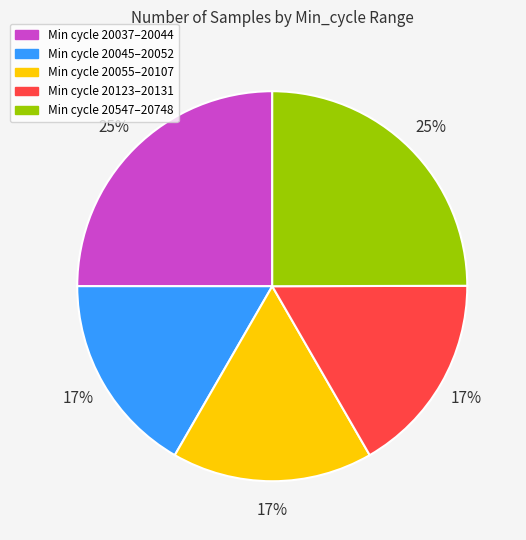

To the nearest percent, what is the average slice percentage?

20%